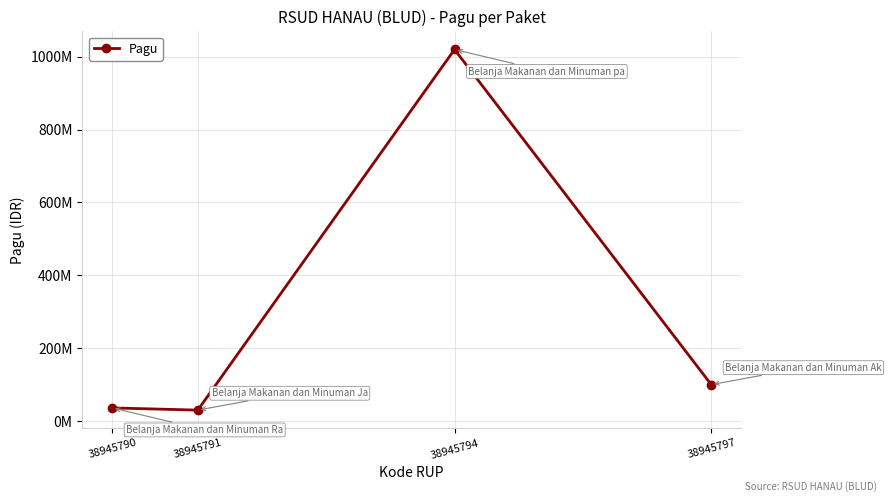

Approximately how many times larger is the value at 38945790 compared to 38945797?

0.4